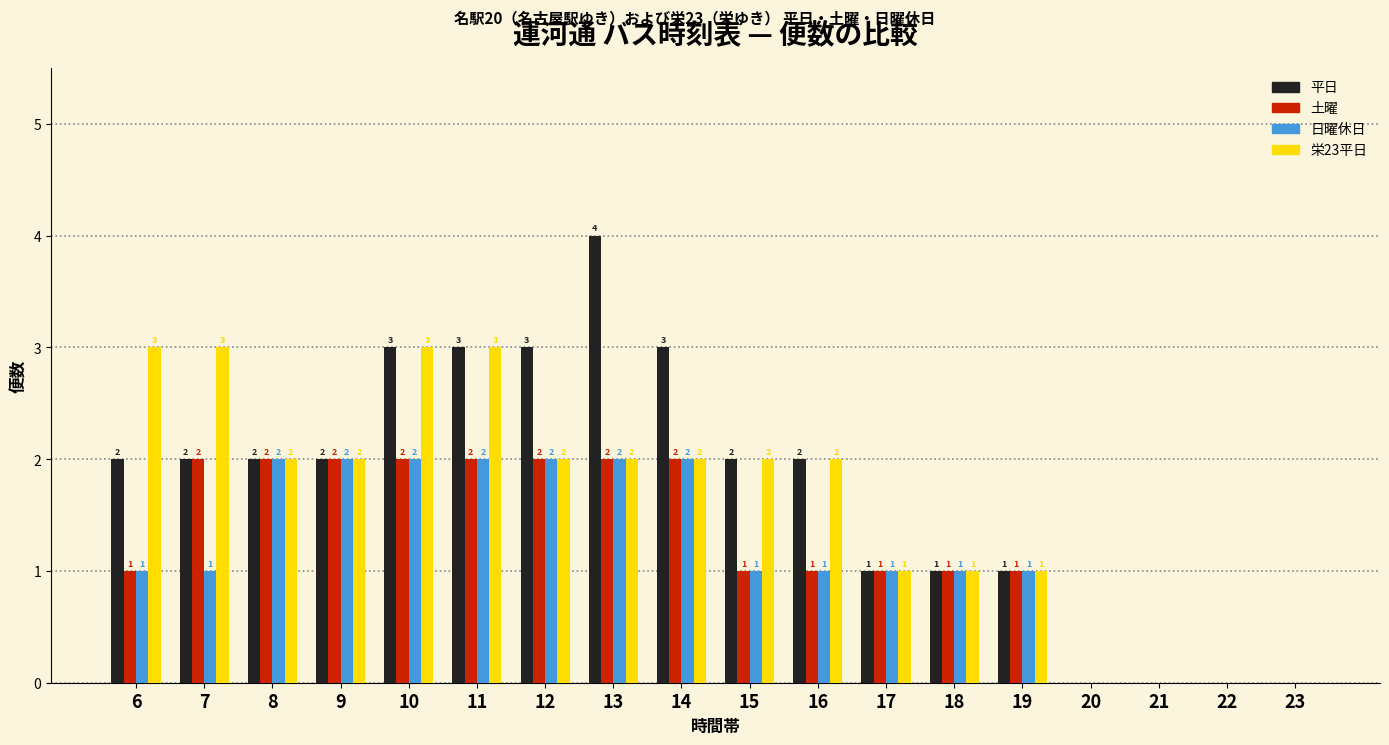

What is the sum of all 日曜休日 values?

21